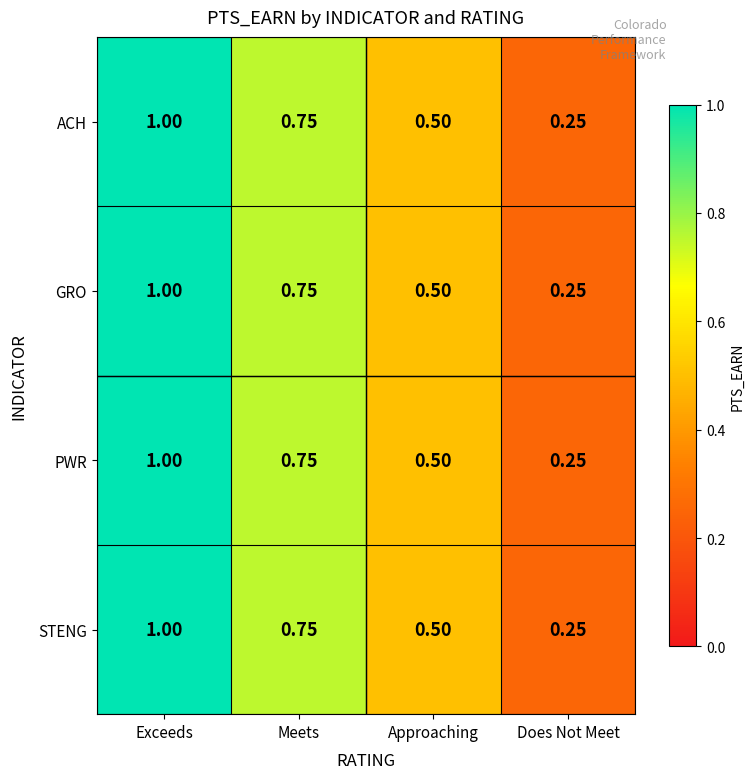

At which label is GRO closest to 0?

Does Not Meet